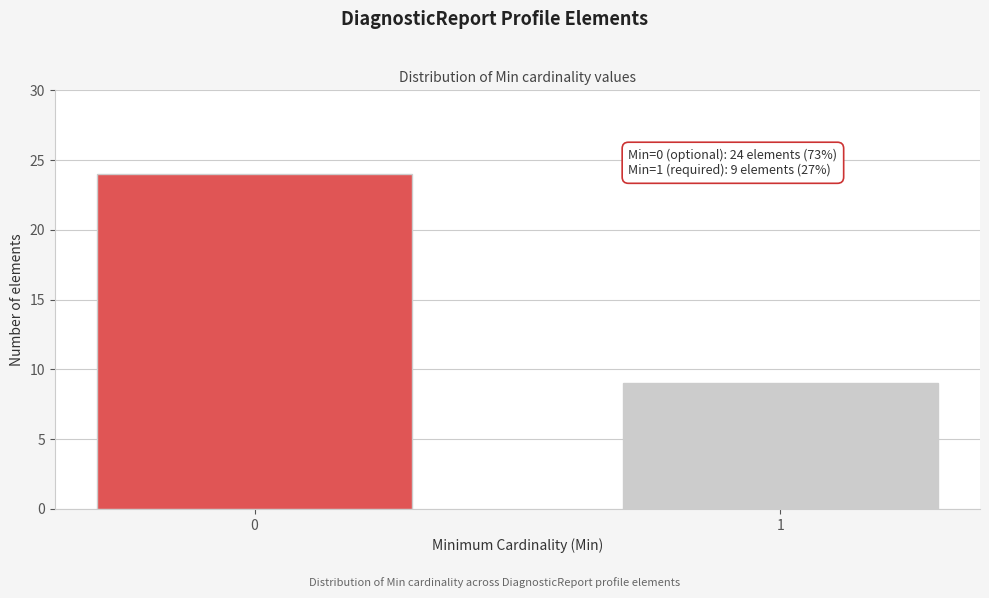

Reading left to right, extract all data points from this chart.

0=24	1=9